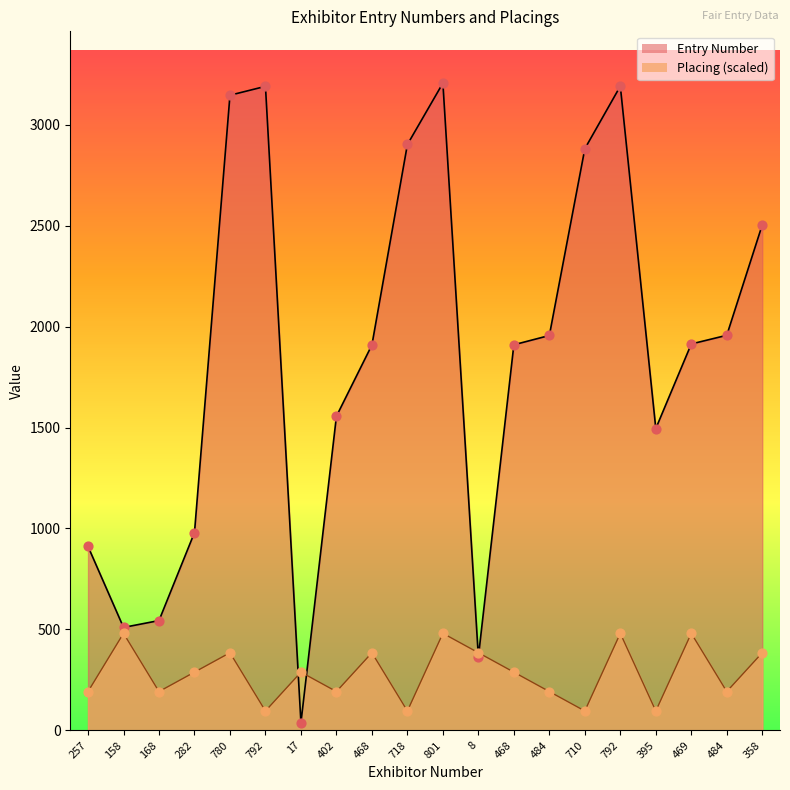

Which series contains the highest Y value?

Entry Number